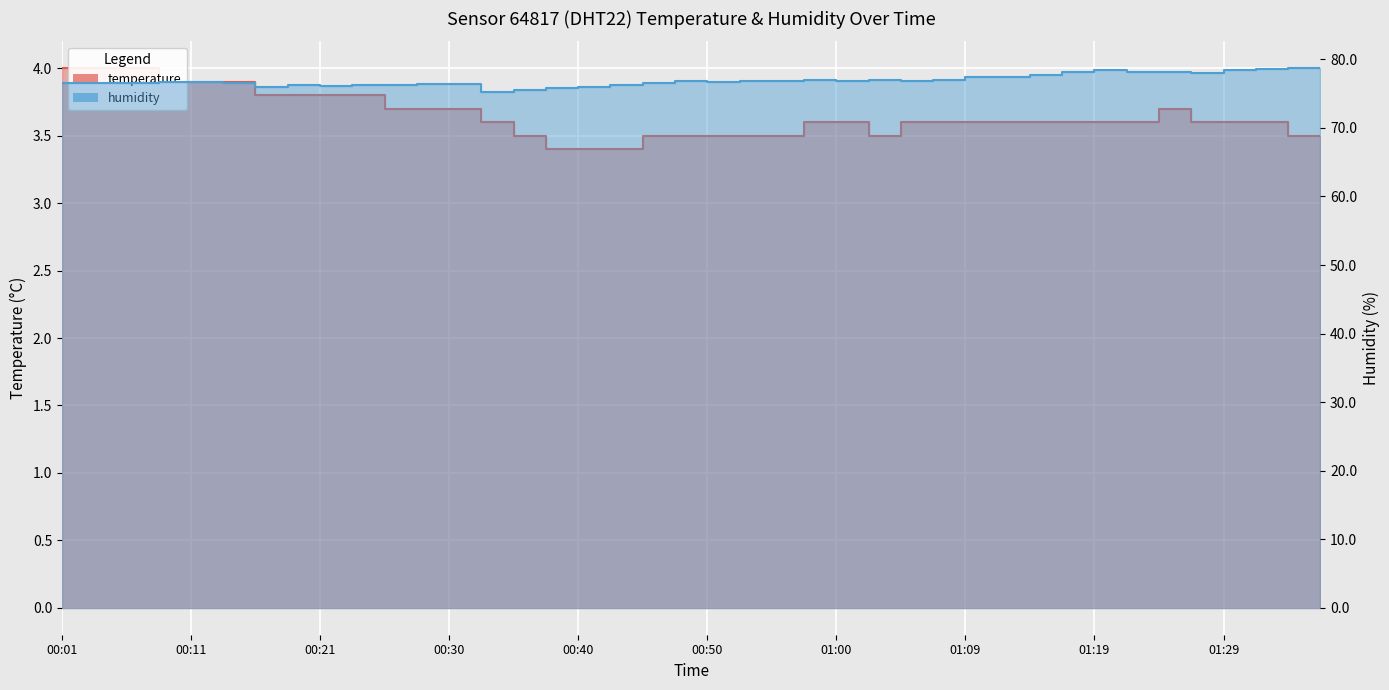

What are all the series names shown in the legend?

temperature, humidity